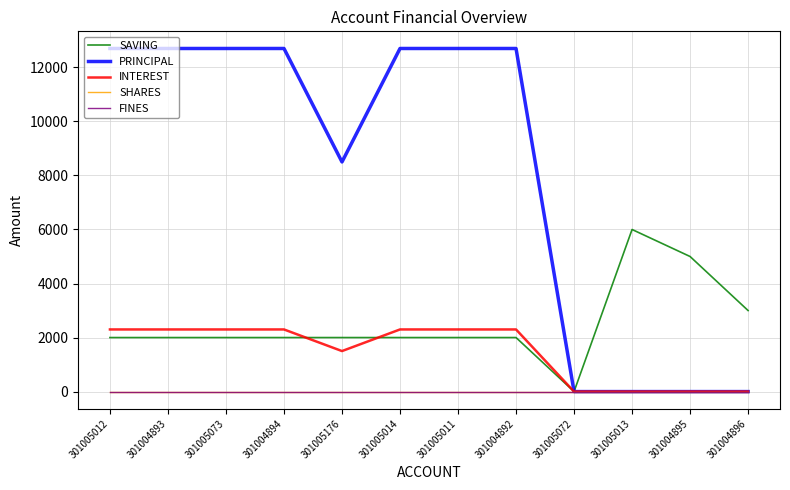

Count the SAVING values in the range 2000 to 3000.

9